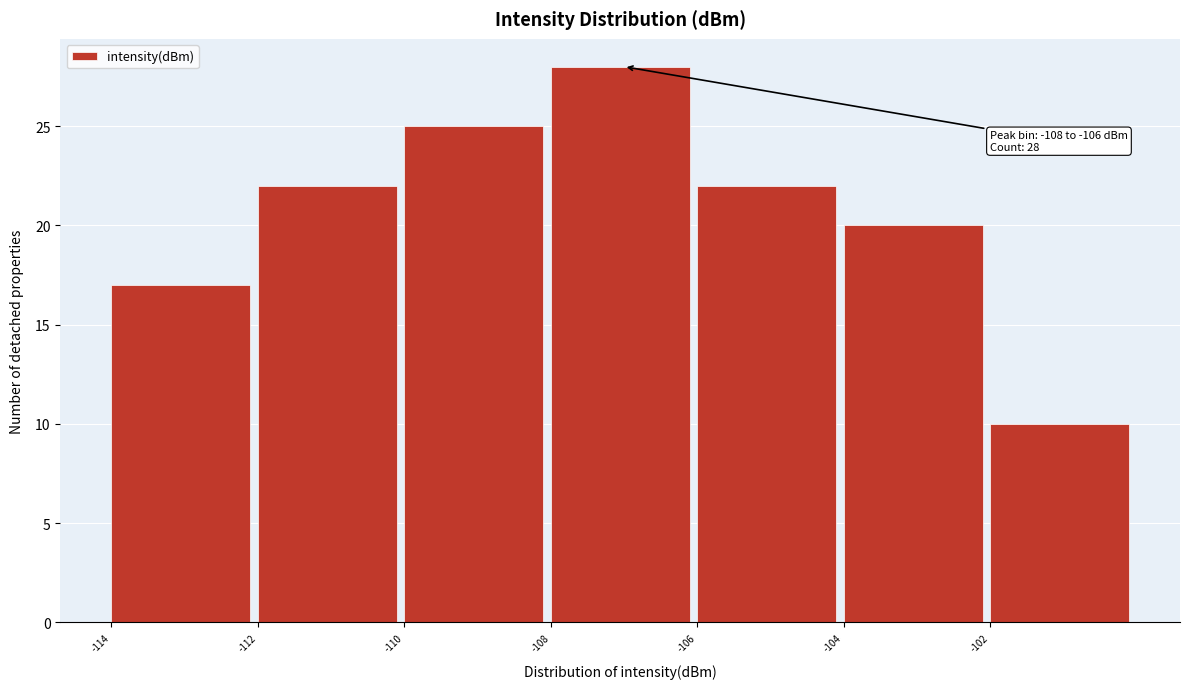

Over which range of the x-axis is the bar tallest?

-108 to -106